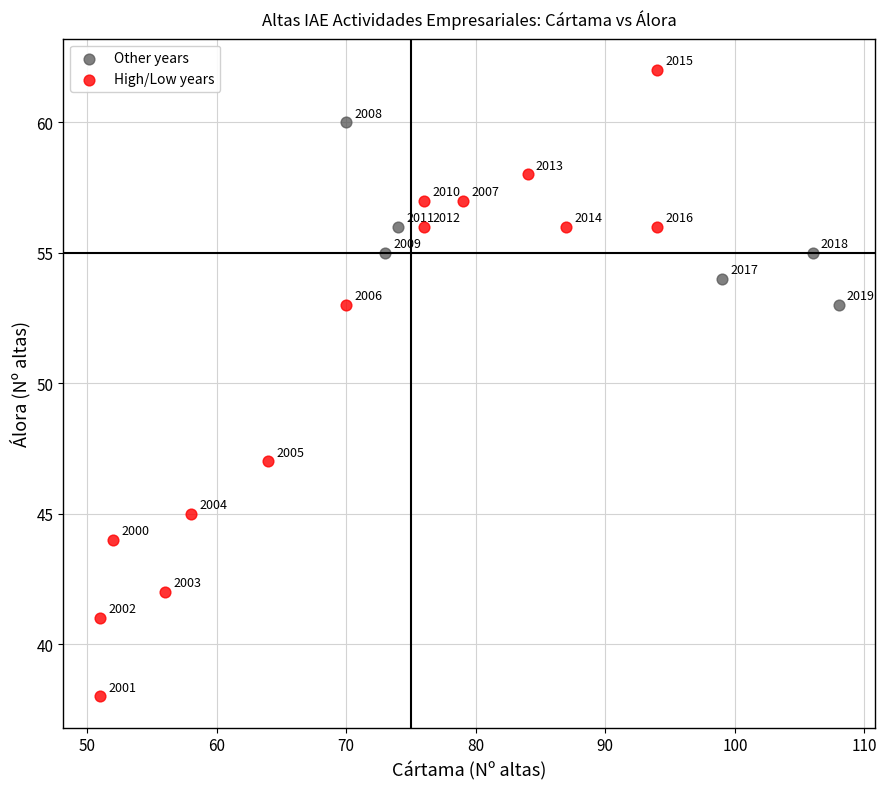

Which series has the largest Y range (max minus min)?

High/Low years